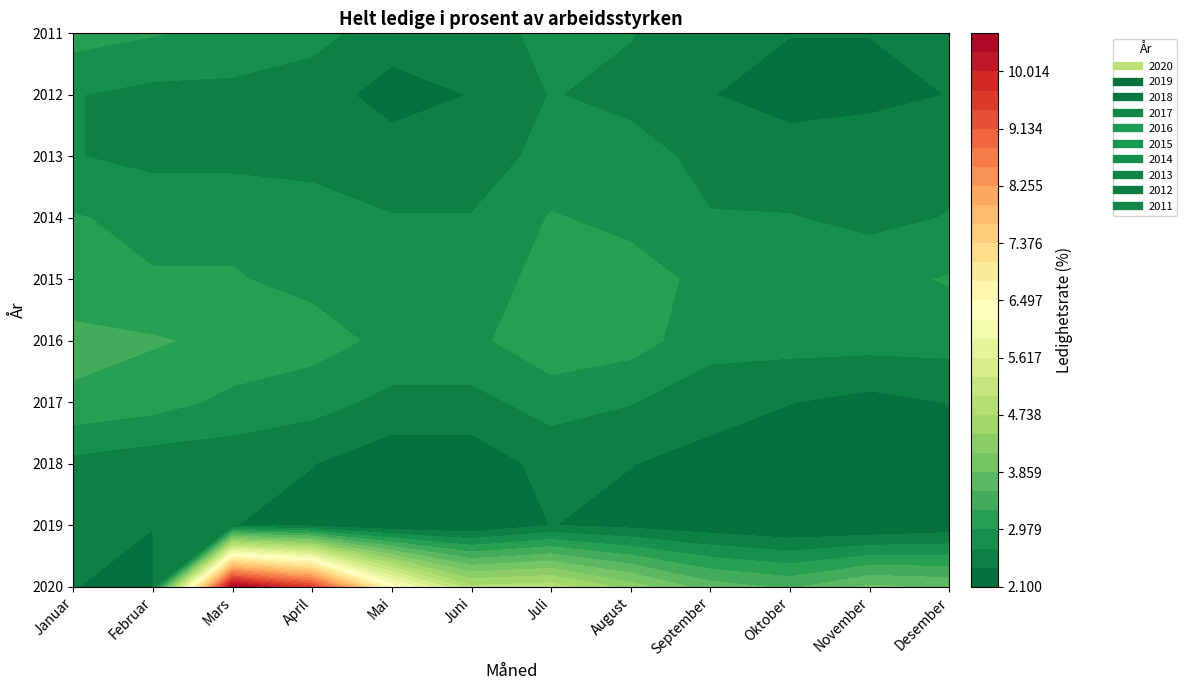

Reading left to right, what are all the values shown in this chart?

2020: Januar=2.4	Februar=2.3	Mars=10.6	April=9.5	Mai=6.4	Juni=4.8	Juli=4.9	August=4.3	September=3.7	Oktober=3.5	November=3.9	Desember=3.8
2019: Januar=2.5	Februar=2.4	Mars=2.4	April=2.3	Mai=2.1	Juni=2.1	Juli=2.4	August=2.3	September=2.2	Oktober=2.1	November=2.1	Desember=2.2
2018: Januar=2.6	Februar=2.5	Mars=2.5	April=2.4	Mai=2.2	Juni=2.2	Juli=2.5	August=2.4	September=2.3	Oktober=2.2	November=2.3	Desember=2.3
2017: Januar=3.2	Februar=3.1	Mars=2.9	April=2.8	Mai=2.6	Juni=2.6	Juli=2.8	August=2.7	September=2.5	Oktober=2.4	November=2.3	Desember=2.4
2016: Januar=3.4	Februar=3.3	Mars=3.2	April=3.1	Mai=2.9	Juni=2.9	Juli=3.2	August=3.1	September=2.8	Oktober=2.8	November=2.8	Desember=2.8
2015: Januar=3.0	Februar=3.0	Mars=3.0	April=2.9	Mai=2.7	Juni=2.8	Juli=3.1	August=3.1	September=2.9	Oktober=2.9	November=2.9	Desember=3.0
2014: Januar=3.0	Februar=2.9	Mars=2.9	April=2.8	Mai=2.7	Juni=2.7	Juli=3.0	August=2.9	September=2.7	Oktober=2.7	November=2.6	Desember=2.7
2013: Januar=2.7	Februar=2.6	Mars=2.6	April=2.6	Mai=2.5	Juni=2.5	Juli=2.8	August=2.8	September=2.6	Oktober=2.5	November=2.6	Desember=2.6
2012: Januar=2.7	Februar=2.6	Mars=2.6	April=2.5	Mai=2.3	Juni=2.4	Juli=2.7	August=2.6	September=2.4	Oktober=2.3	November=2.3	Desember=2.4
2011: Januar=3.1	Februar=3.0	Mars=2.9	April=2.8	Mai=2.5	Juni=2.5	Juli=2.8	August=2.7	September=2.5	Oktober=2.4	November=2.4	Desember=2.4